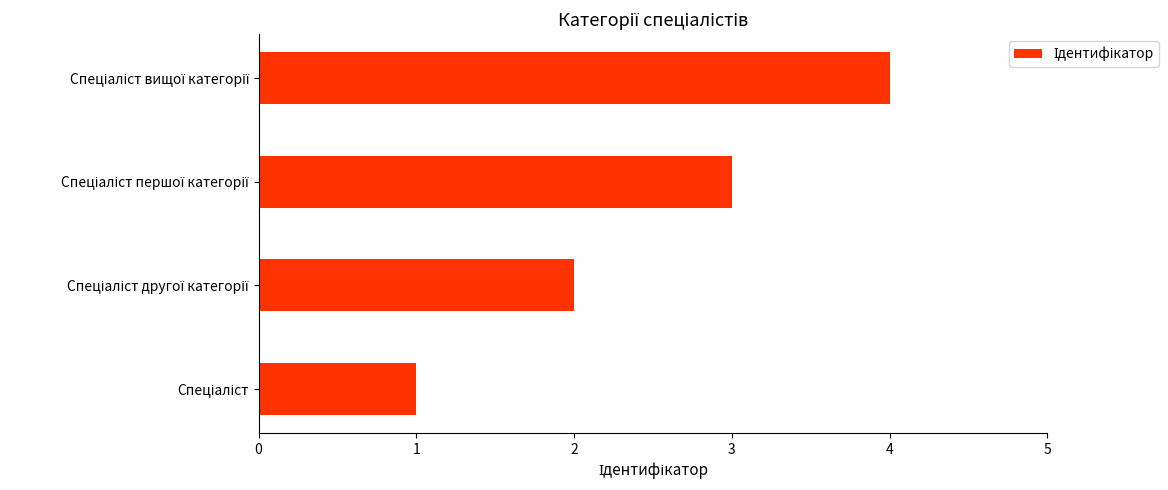

What is the difference between the maximum and minimum values?

3